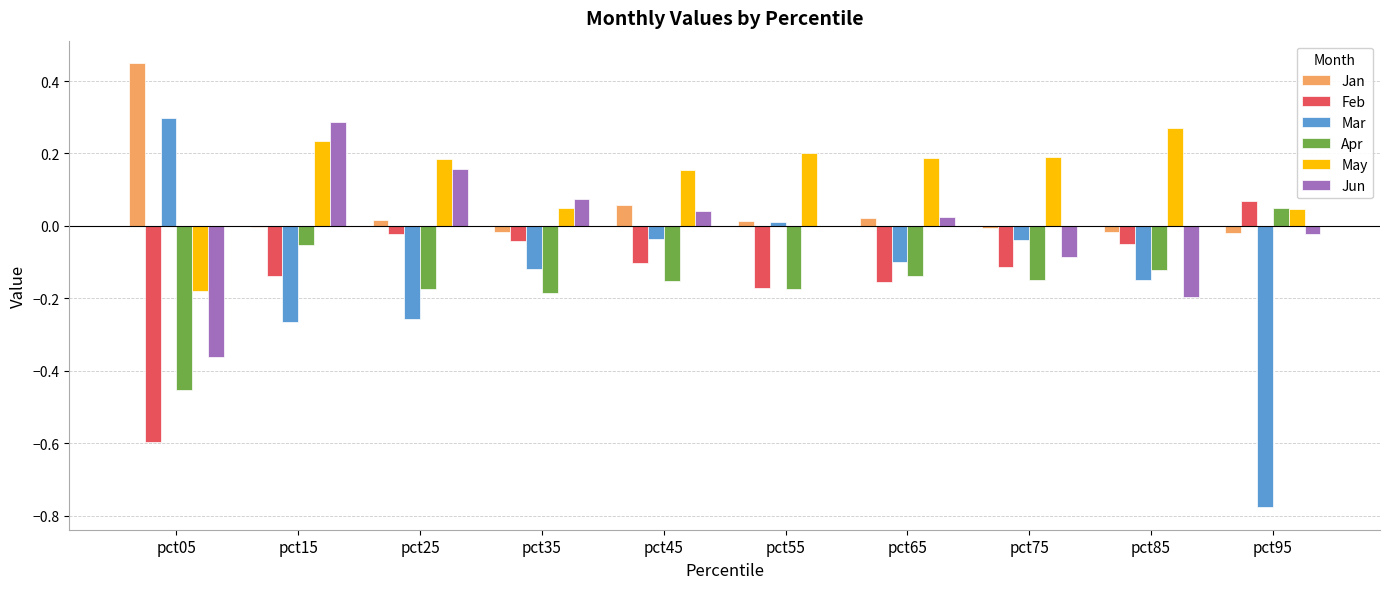

The Apr series shows -0.0 at pct15. True or false?

False